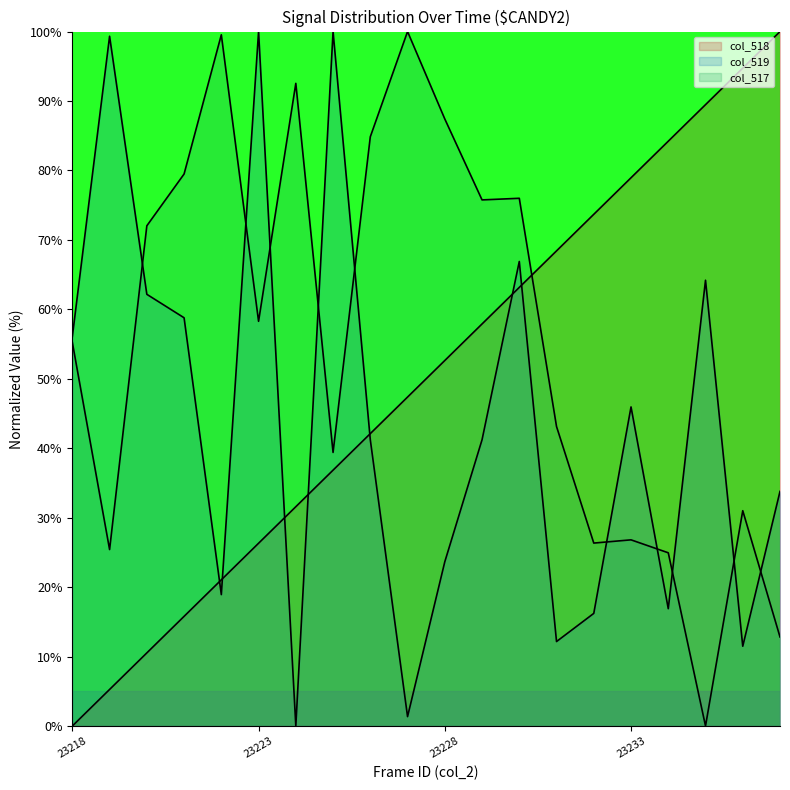

How many interior local peaks does the col_517 series have?

6